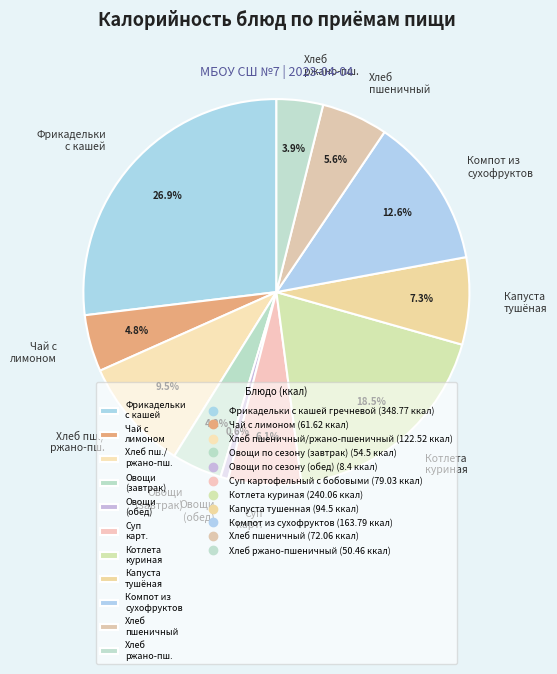

What portion of the pie excludes Хлеб пшеничный?

94.4%